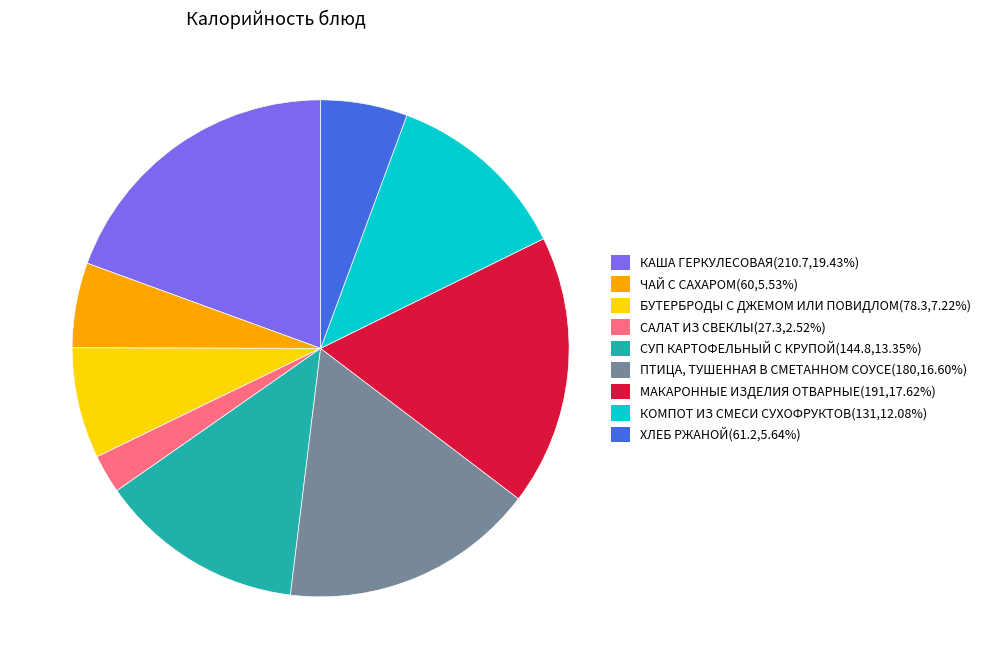

What is the ratio of the value at БУТЕРБРОДЫ С ДЖЕМОМ ИЛИ ПОВИДЛОМ(78.3,7.22%) to the value at КАША ГЕРКУЛЕСОВАЯ(210.7,19.43%)?

0.4